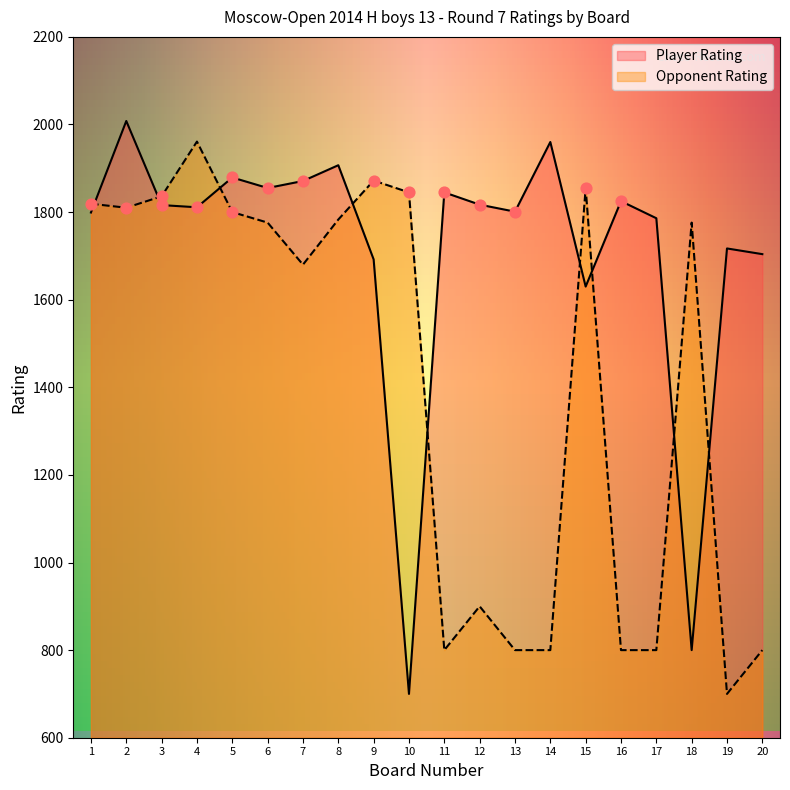

Which series has the widest spread of Y values?

Player Rating